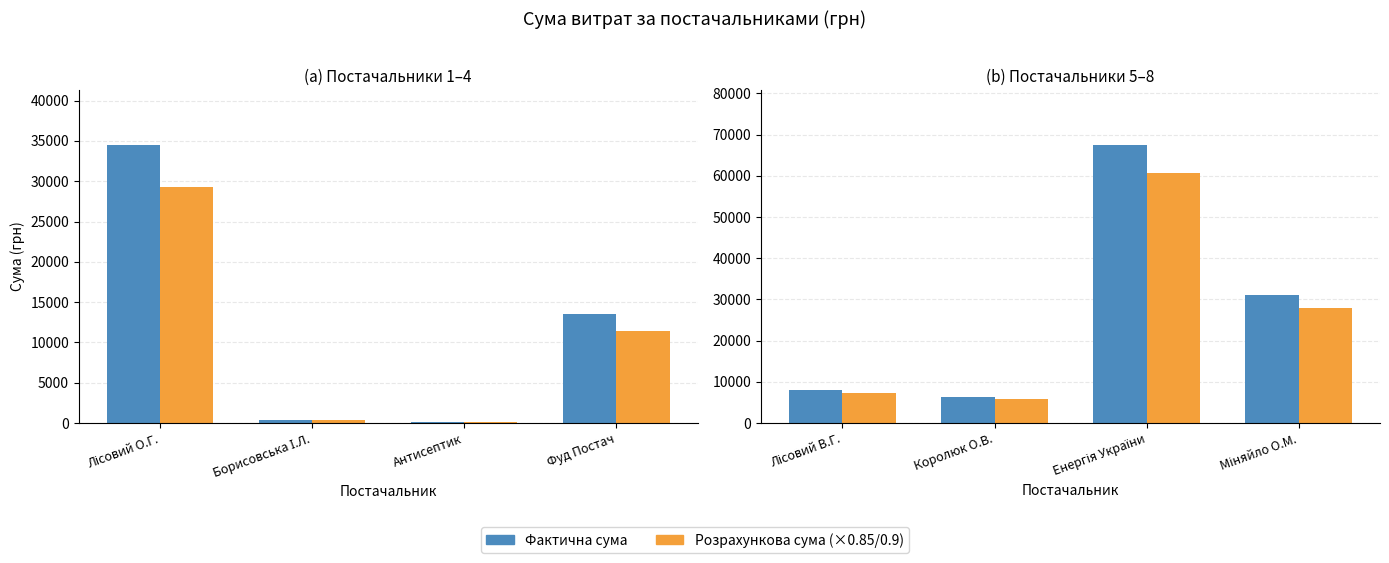

At how many categories does at least one series exceed 31043?

3